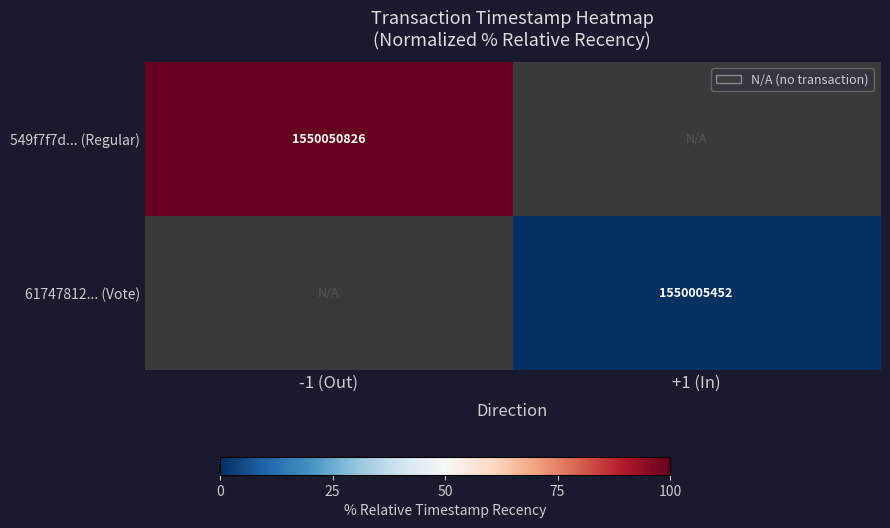

Is it true that 61747812... (Vote) equals 1550005452 at +1 (In)?

True